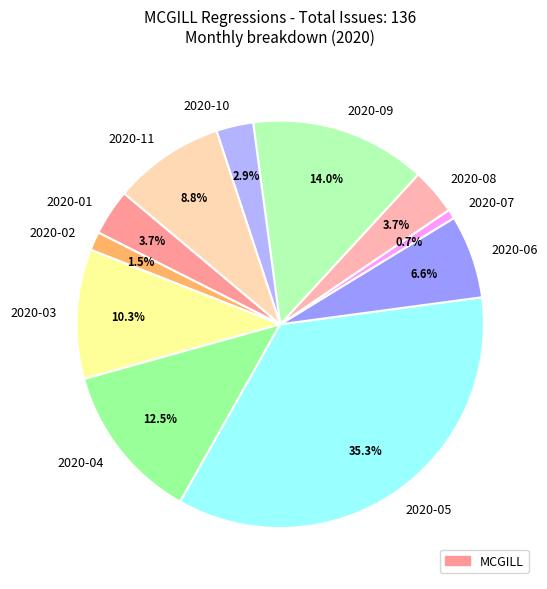

Which has a higher value, 2020-07 or 2020-08?

2020-08